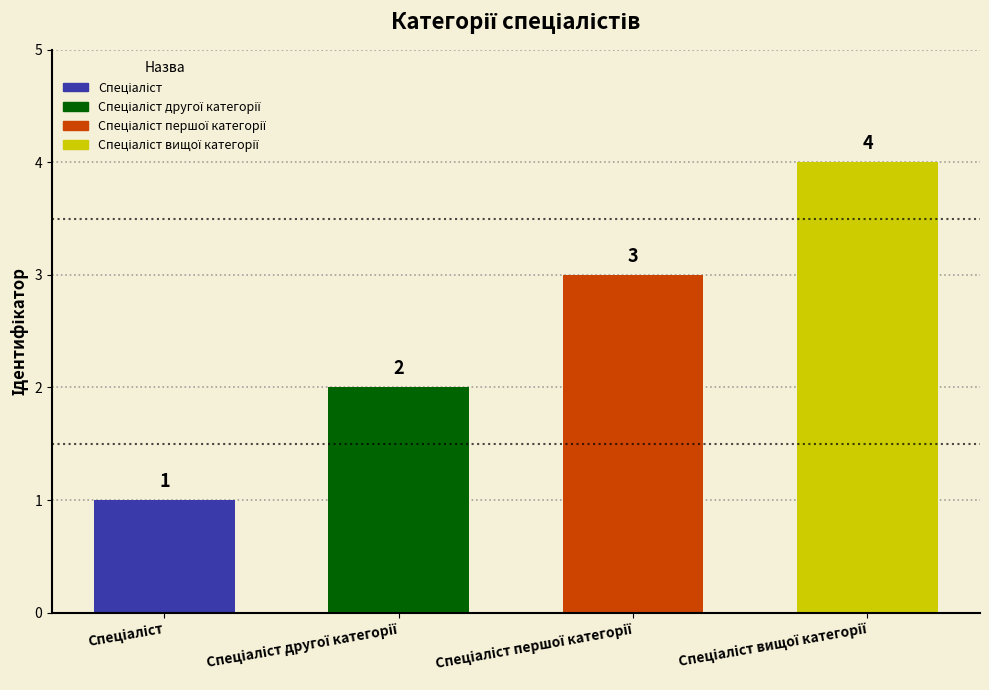

Where does the data first go above 3?

Спеціаліст вищої категорії